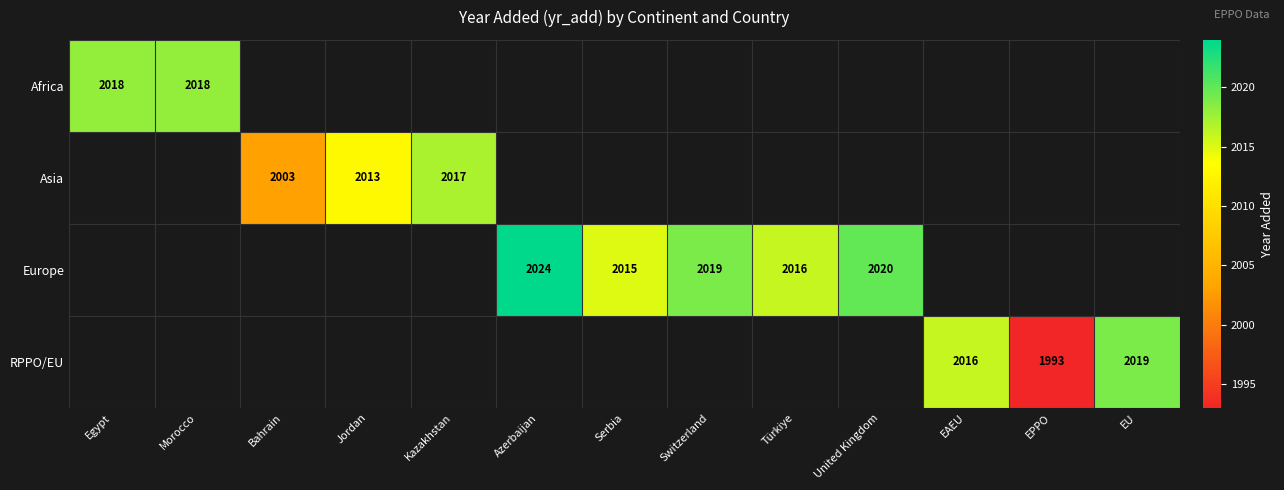

True or false: RPPO/EU has a value of 1993 at EPPO.

True